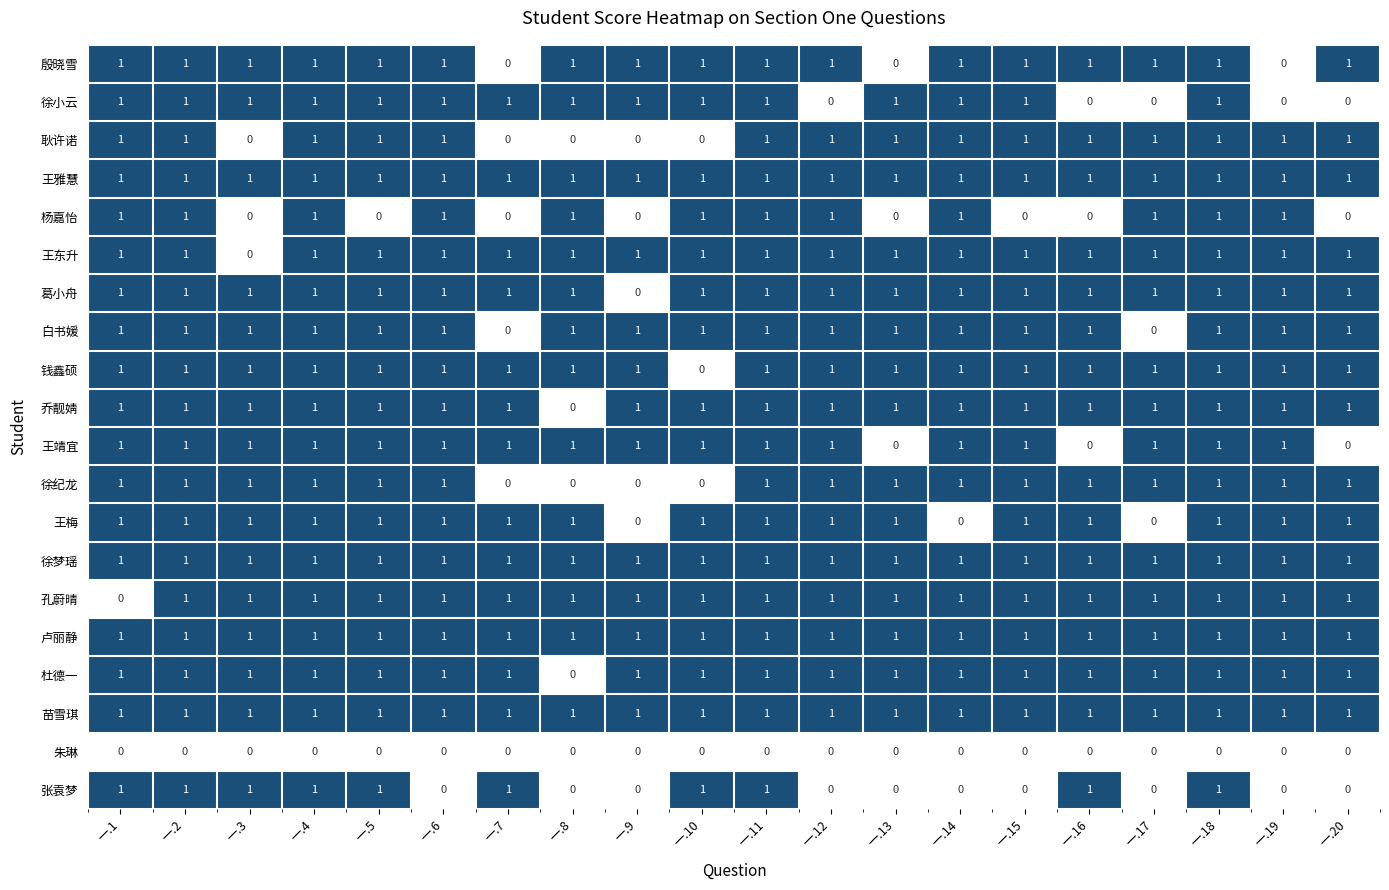

The 王雅慧 series shows 1 at 一.11. True or false?

True